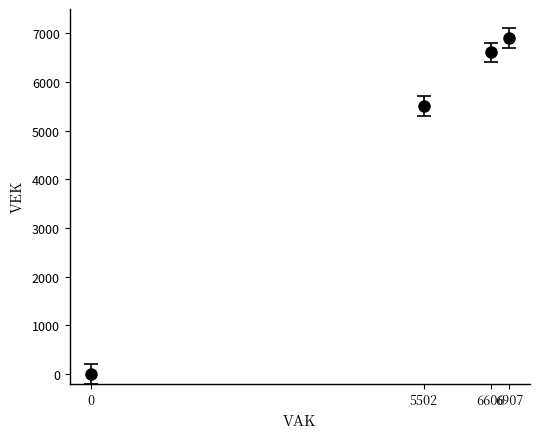

What is the average value?

4754